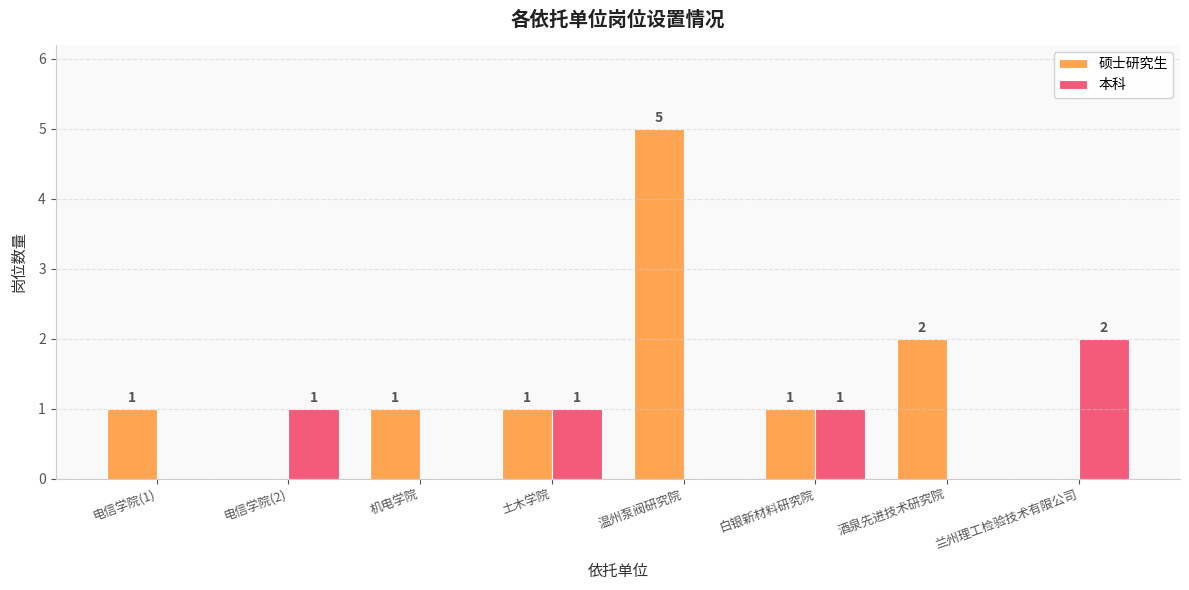

The value of 本科 at 酒泉先进技术研究院 is 0. True or false?

True